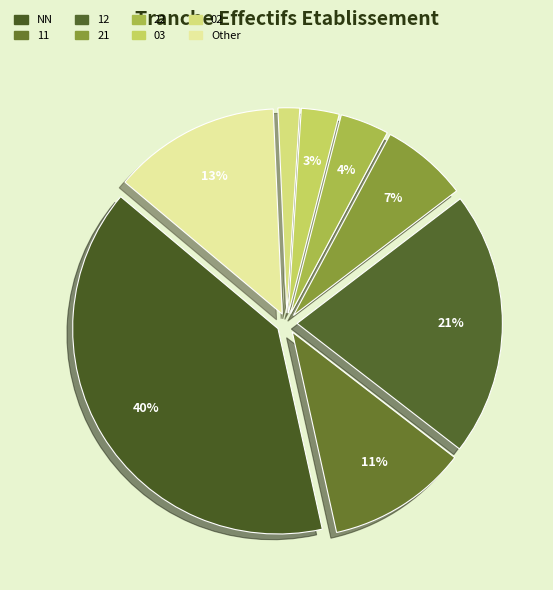

Is the sum of 22 and NN greater than half?

No